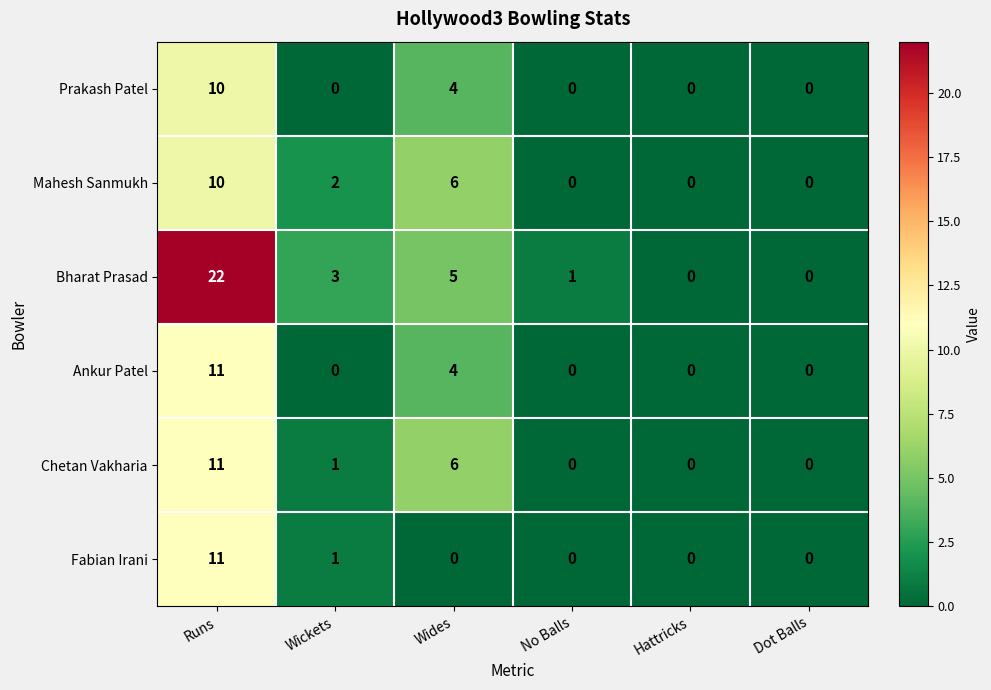

What is the sum of all Prakash Patel values?

14